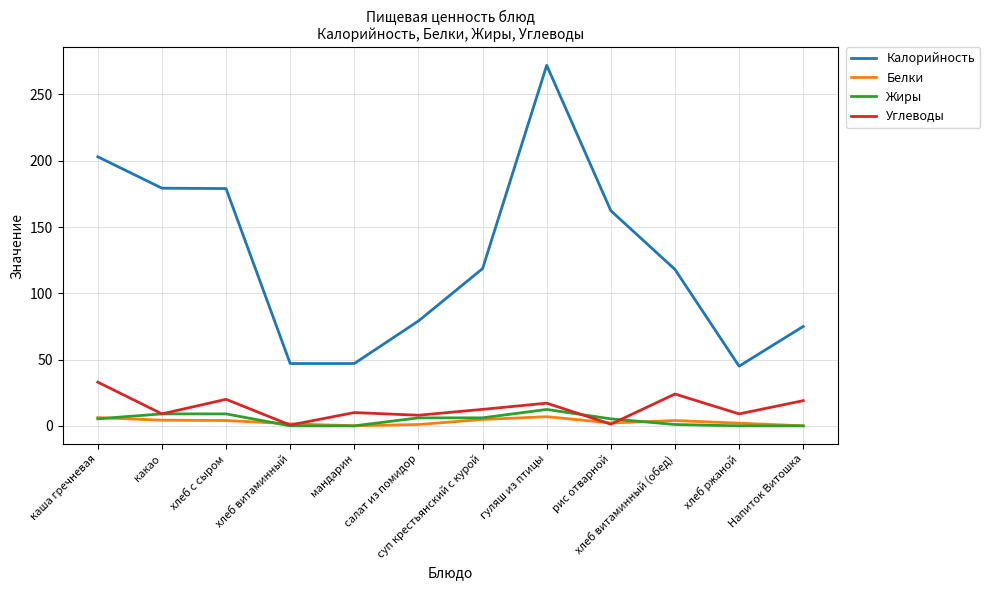

Which series has the largest range (max minus min)?

Калорийность